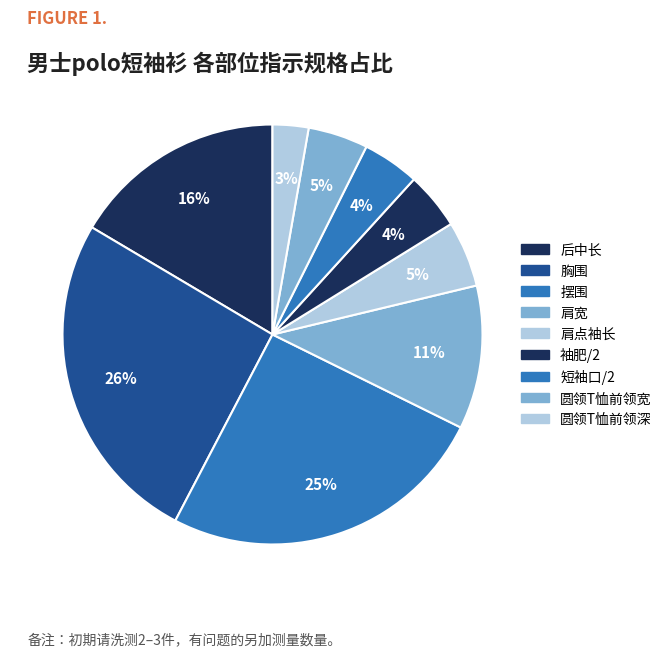

What percentage is NOT represented by 胸围?

74.1%